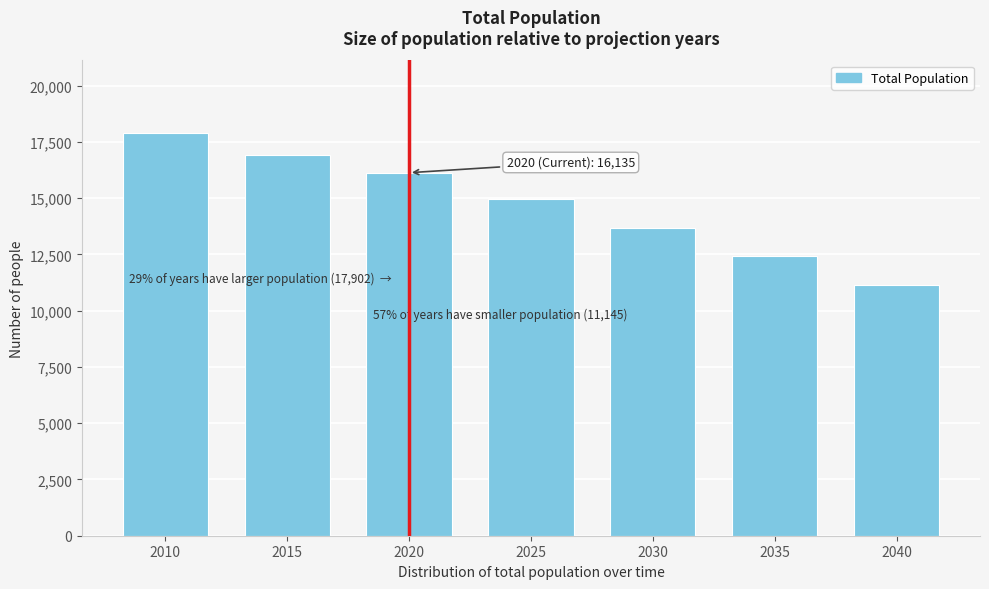

Reading left to right, extract all data points from this chart.

2010=17902	2015=16930	2020=16135	2025=14970	2030=13696	2035=12417	2040=11145